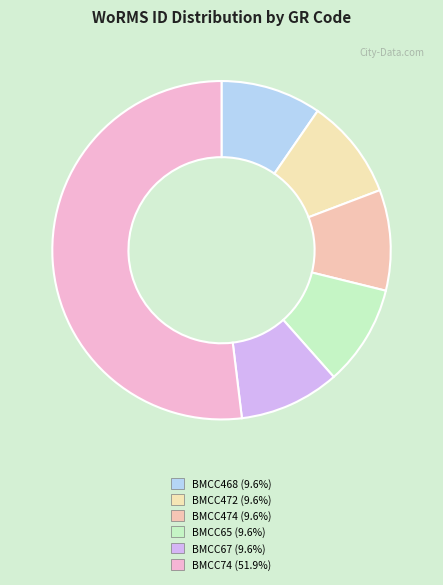

The BMCC468 slice represents 10% of the pie. True or false?

True